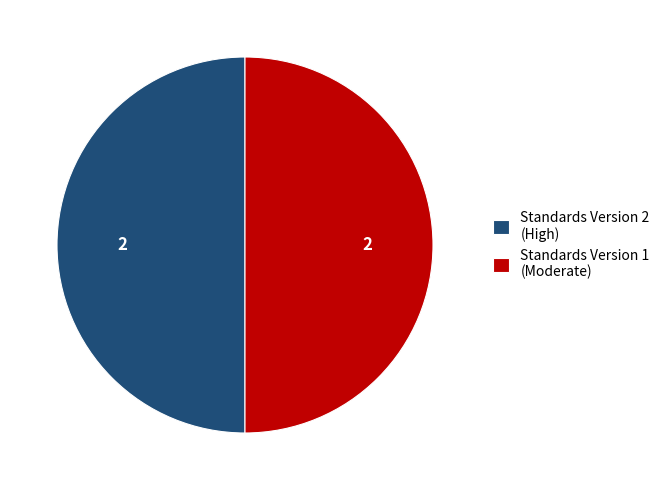

Combined, do Standards Version 2 (High) and Standards Version 1 (Moderate) account for over 50%?

Yes